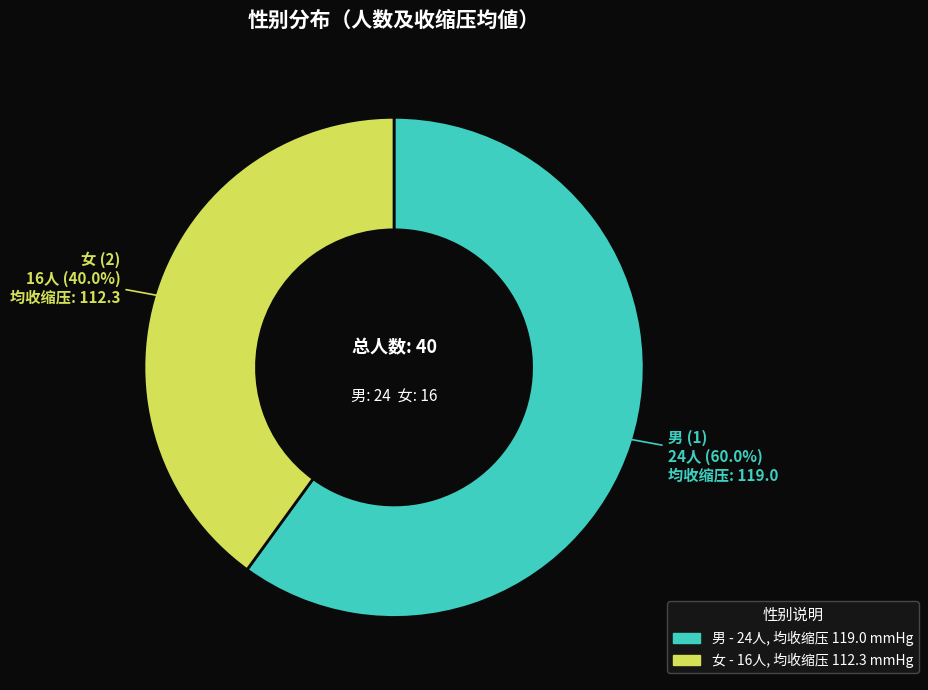

Which category has the biggest portion of the pie?

男 (1)